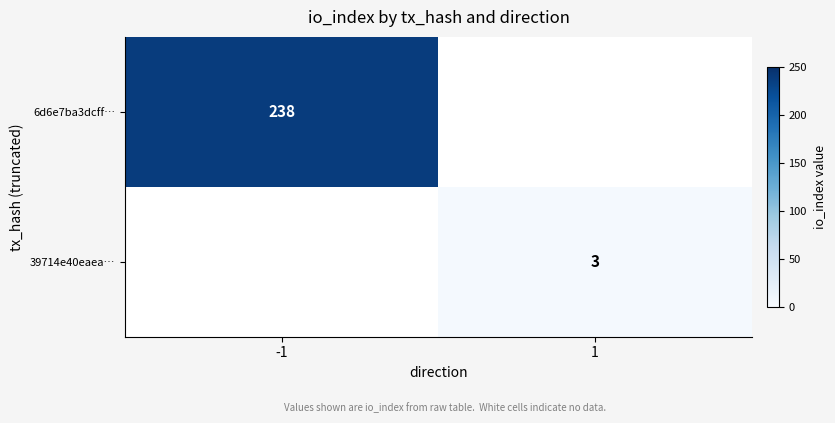

The value of 6d6e7ba3dcff… at -1 is 362. True or false?

False